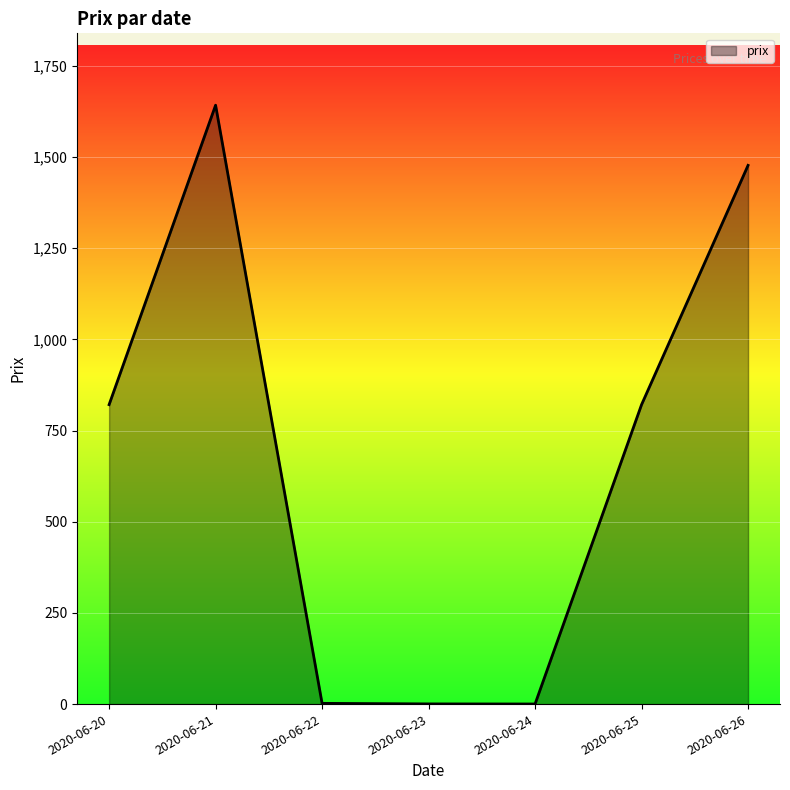

How many lines are shown in the chart?

1